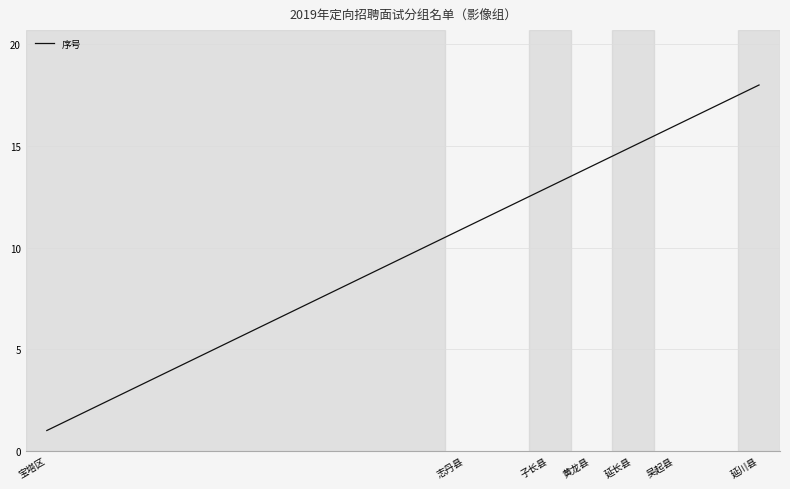

What is the greatest value displayed?

18